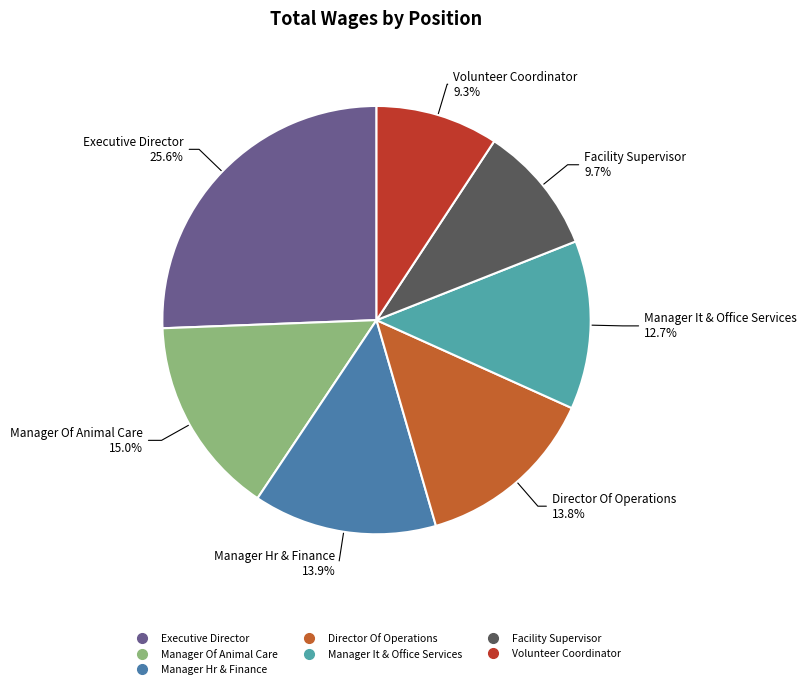

To the nearest percent, what is the difference between the Manager Of Animal Care and Manager Hr & Finance slice percentages?

1%